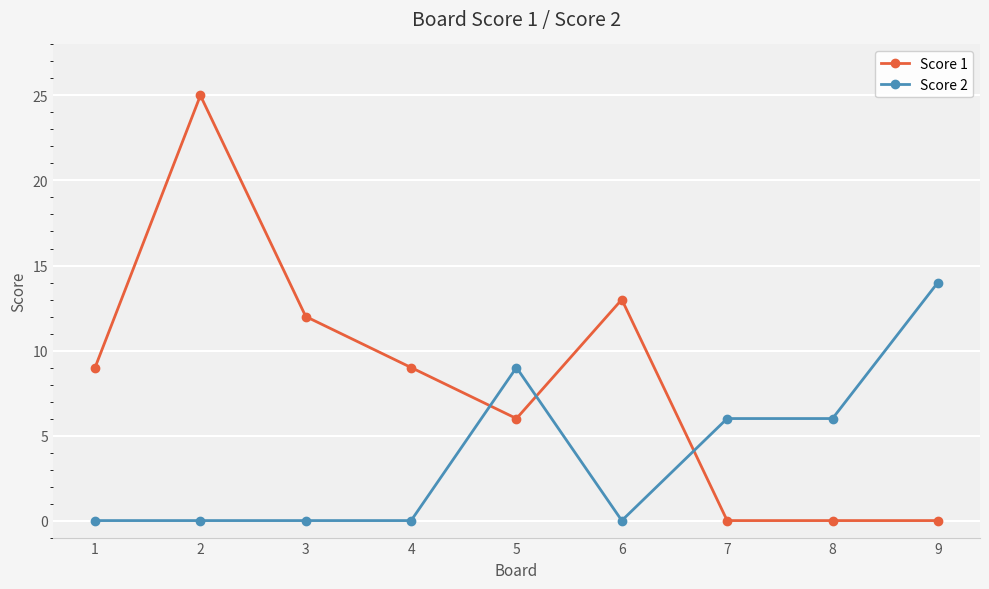

Reading left to right, list all the values displayed in this chart.

Score 1: 9	25	12	9	6	13	0	0	0
Score 2: 0	0	0	0	9	0	6	6	14